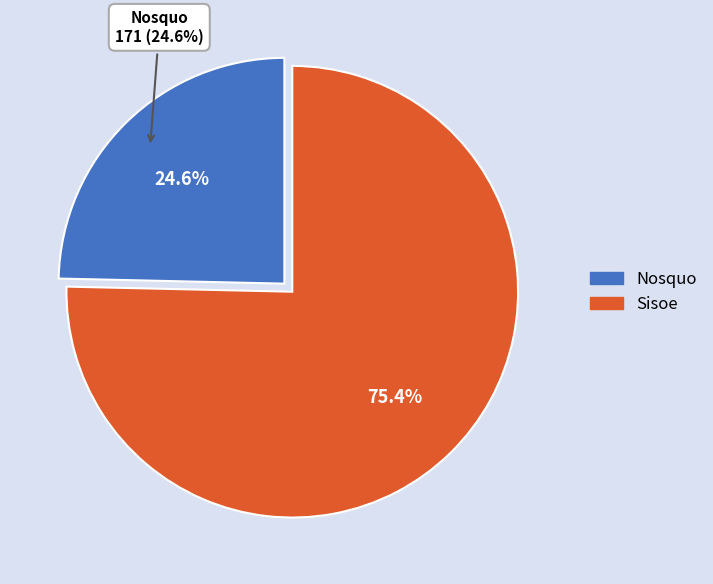

What is the majority slice?

Sisoe